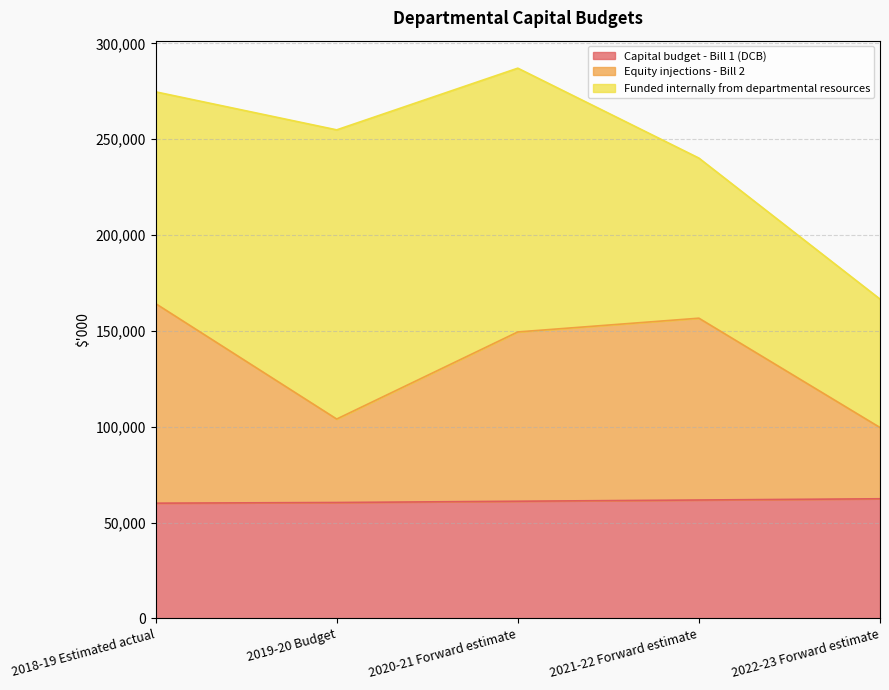

The value of Capital budget - Bill 1 (DCB) at 2020-21 Forward estimate is 99423. True or false?

False